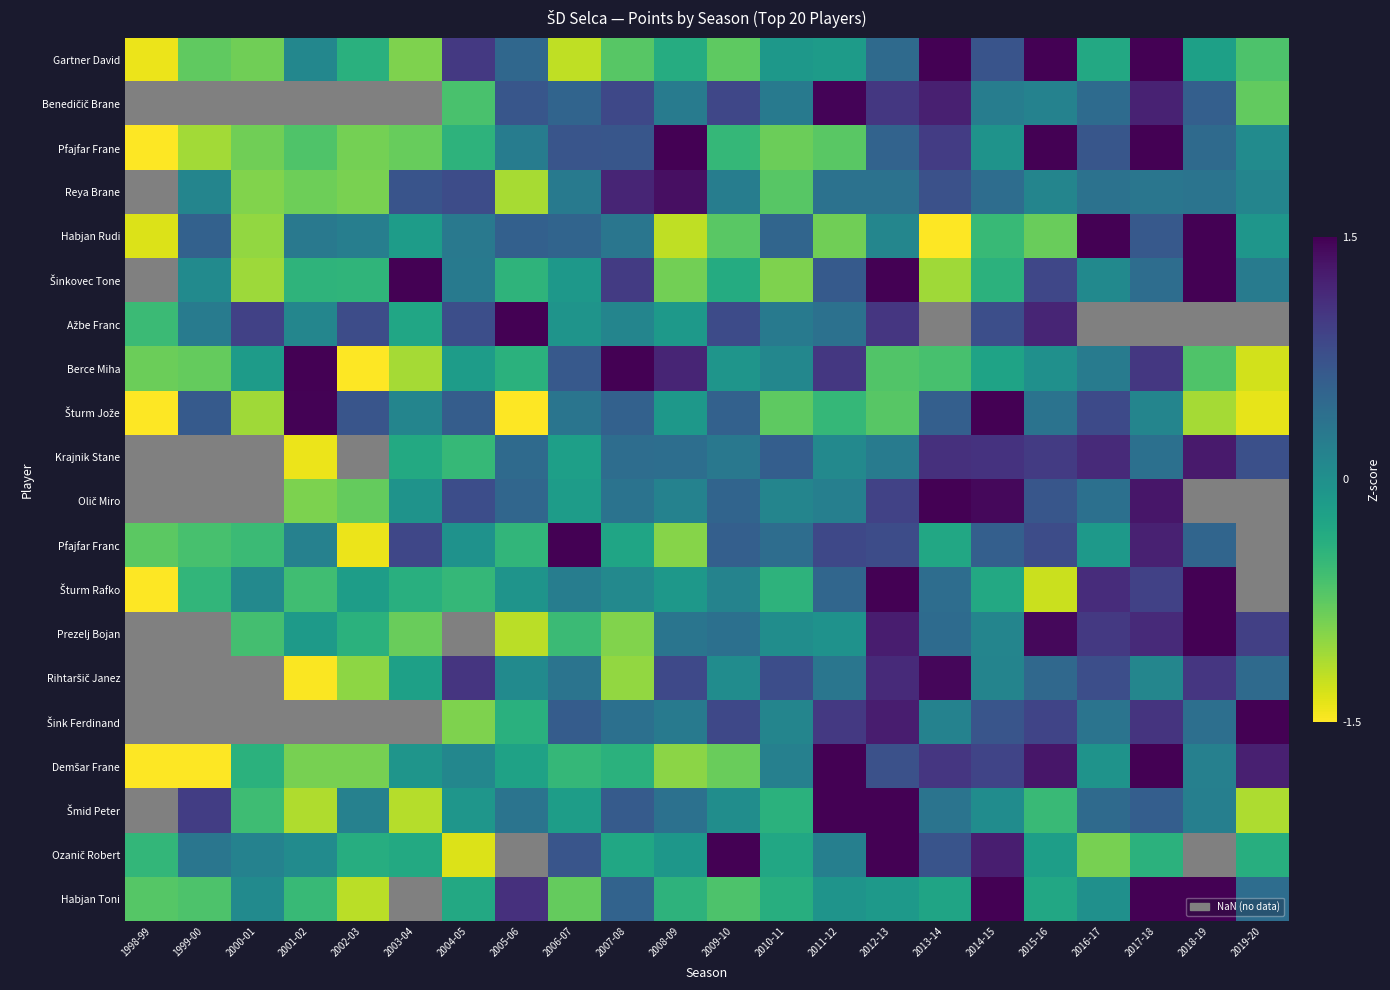

Between 2013-14 and 1999-00, which is larger?

2013-14